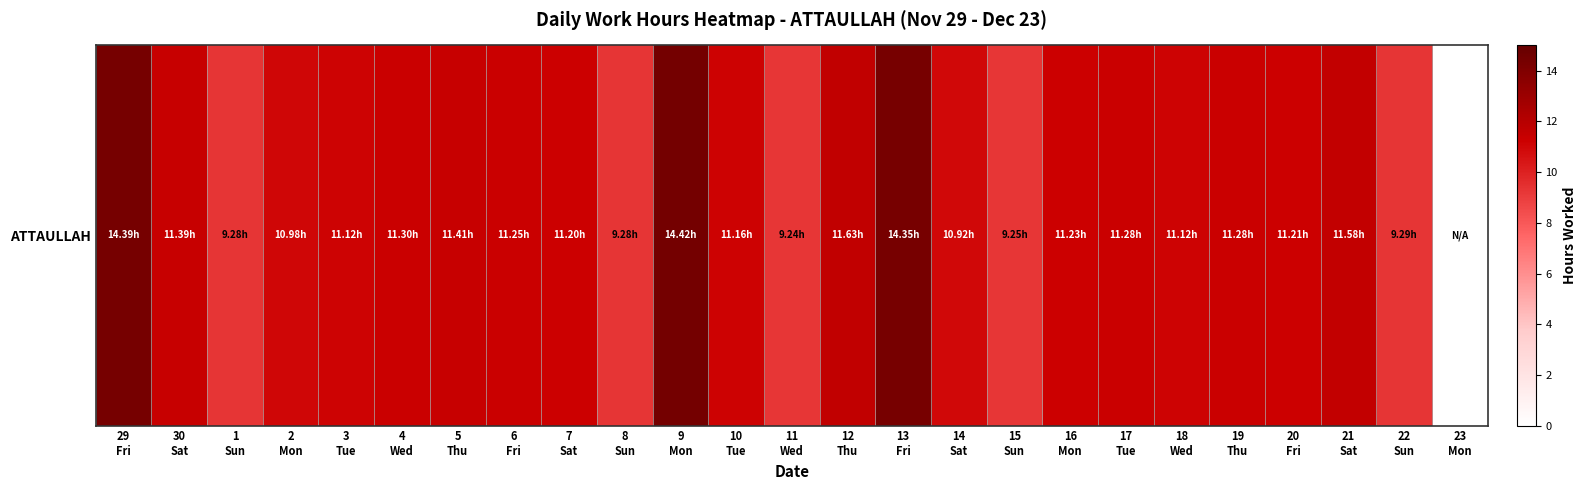

The value at 10
Tue is 11.2. True or false?

True